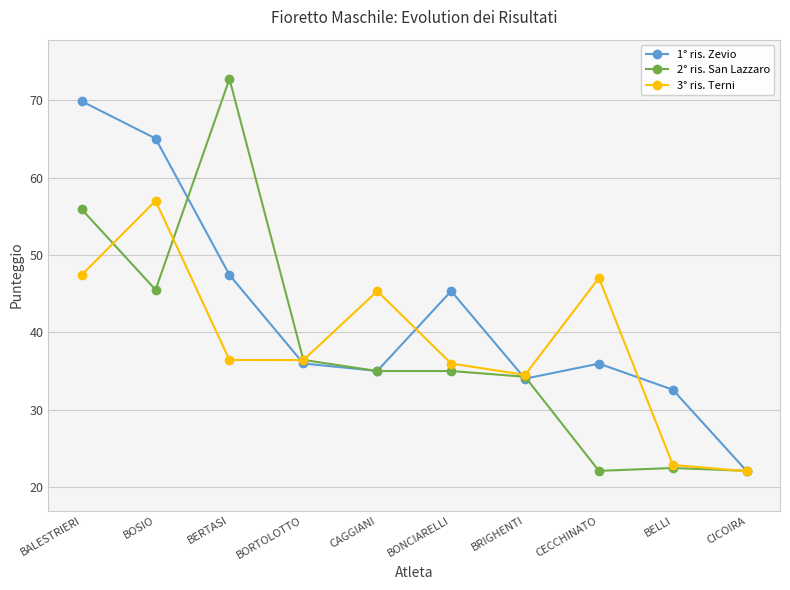

What is the minimum value shown in the chart?

22.0